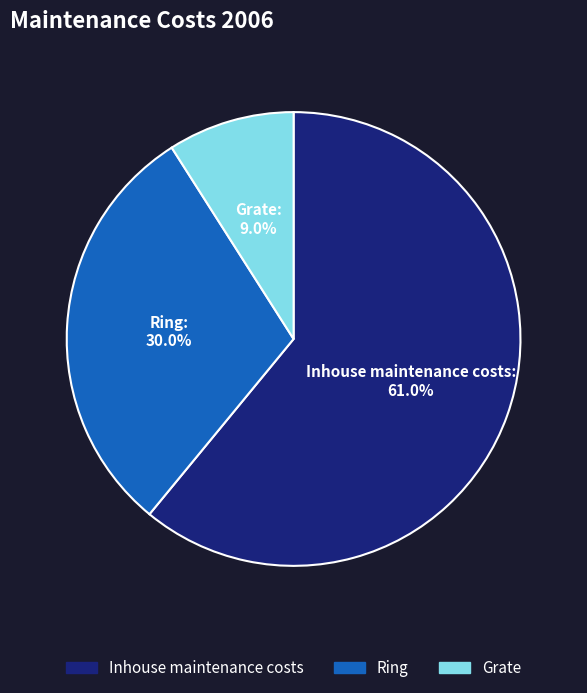

How much of the chart is everything except Grate?

91.0%